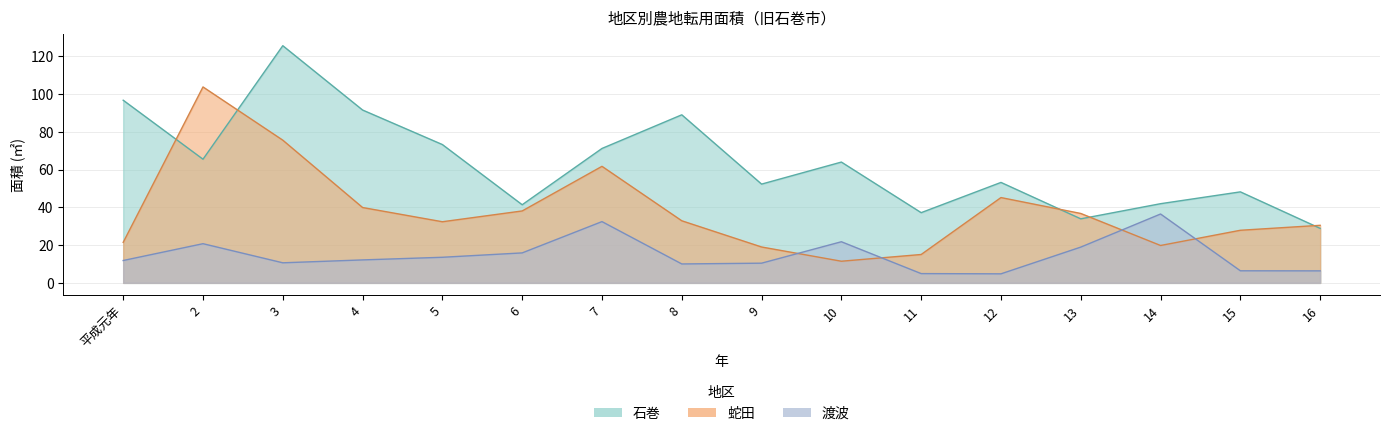

How many interior local peaks does the 蛇田 series have?

3